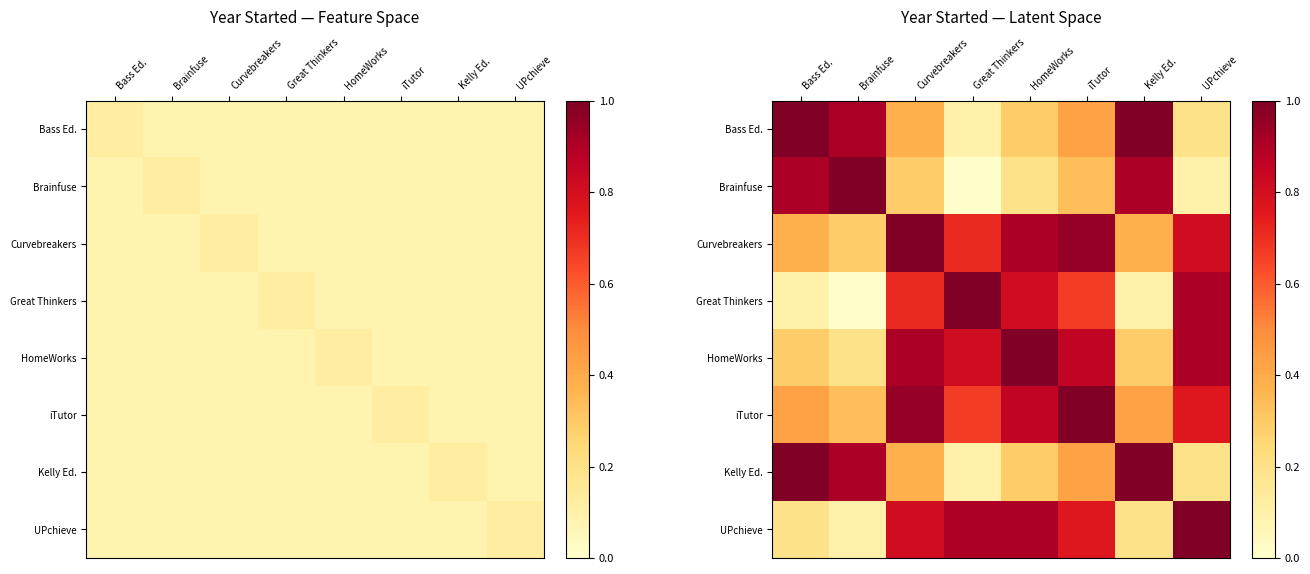

The value of Great Thinkers at Great Thinkers is 1.0. True or false?

True